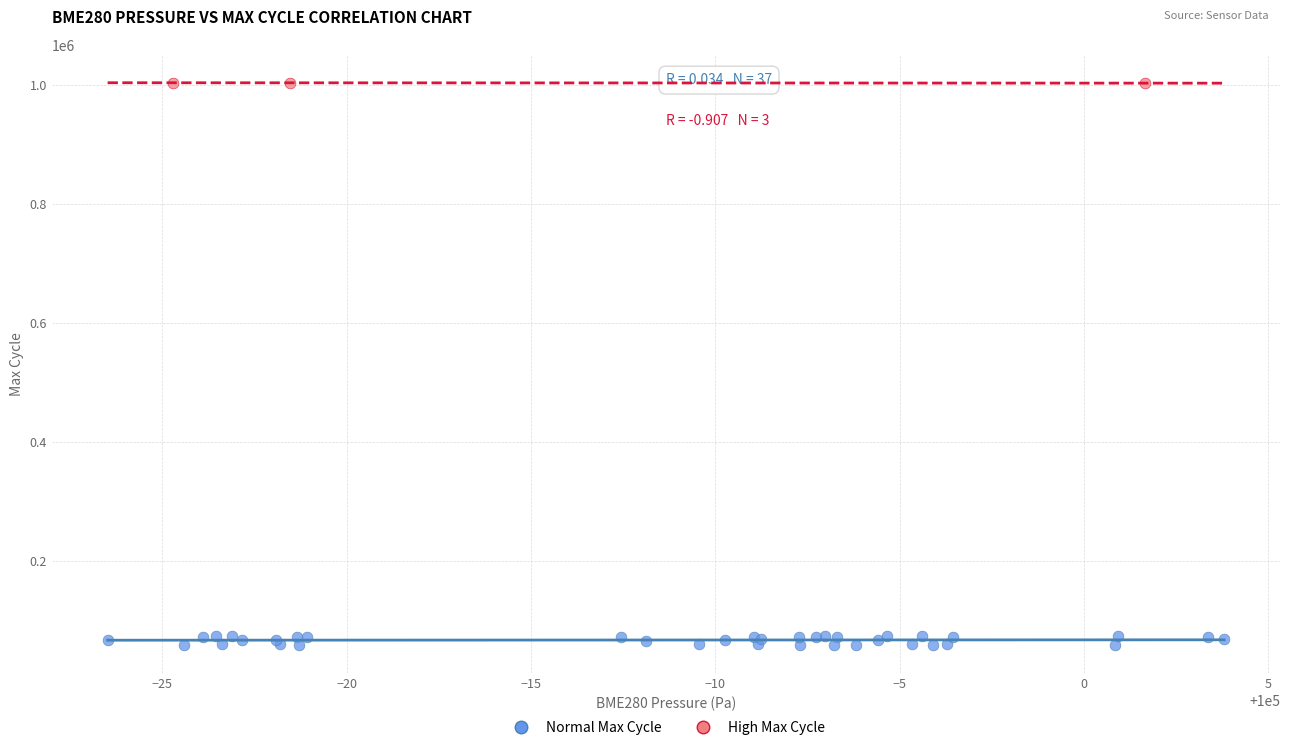

Which series reaches the minimum Y coordinate?

Normal Max Cycle